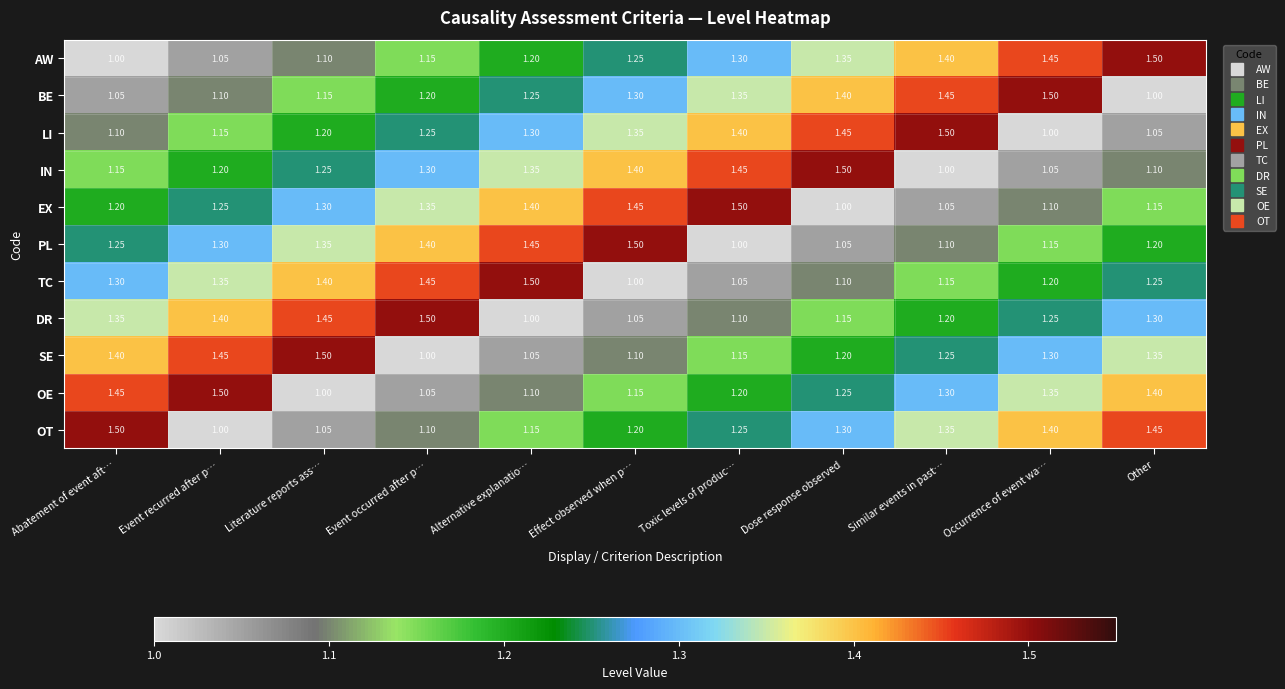

Where is OE nearest to the value 1?

Literature reports ass…